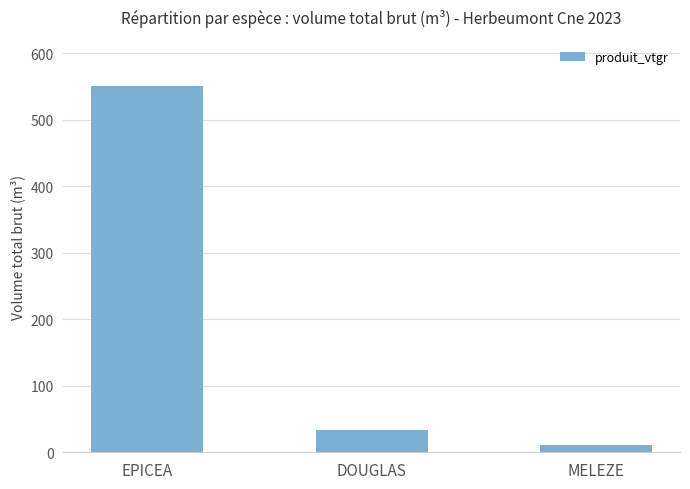

The chart shows a value of 10.5 at MELEZE. True or false?

True